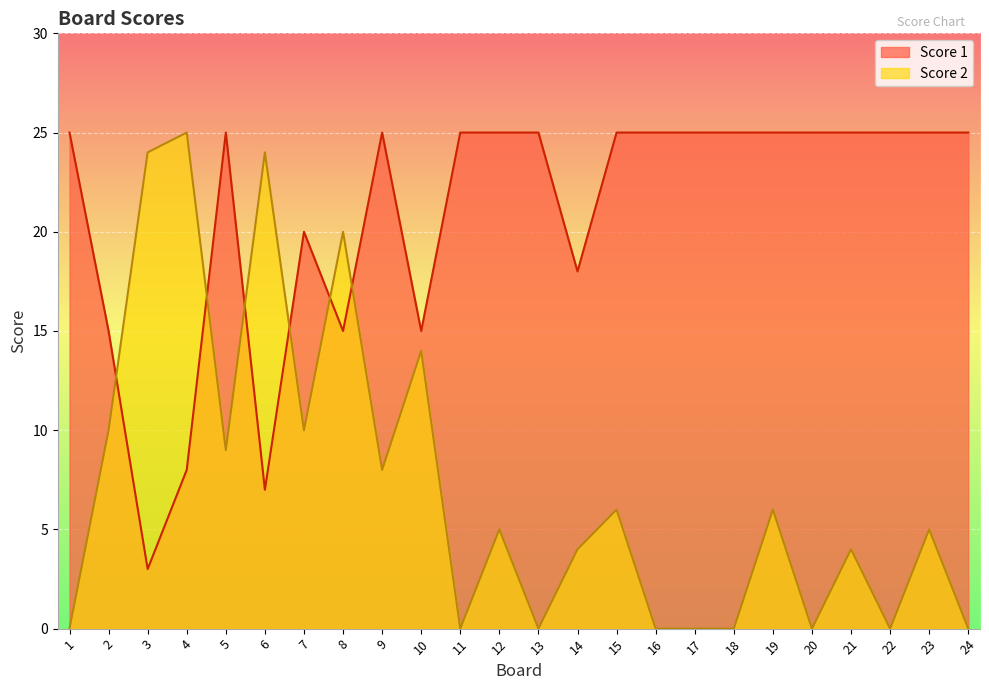

Rank the series at 11 from lowest to highest value.

Score 2, Score 1